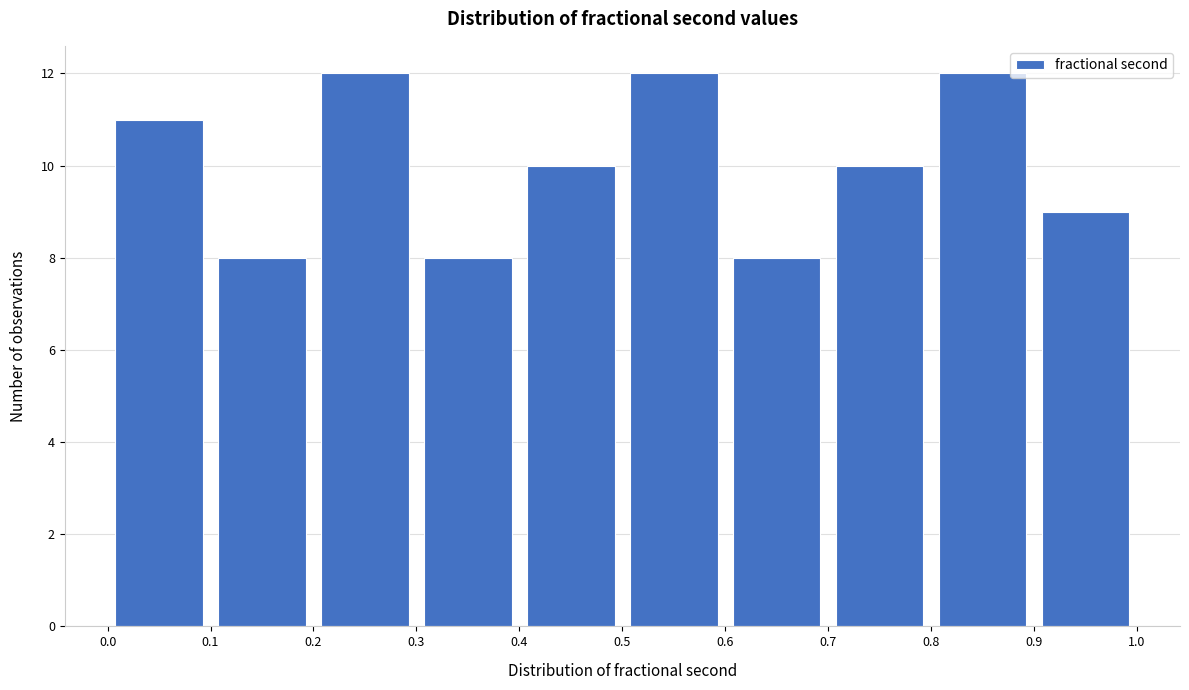

Reading left to right, list every bar in this chart as the range it spans on the x-axis followed by its height. The values are not printed on the chart, so give them approximately, as read against the axis.

0.0 to 0.1: 11
0.1 to 0.2: 8
0.2 to 0.3: 12
0.3 to 0.4: 8
0.4 to 0.5: 10
0.5 to 0.6: 12
0.6 to 0.7: 8
0.7 to 0.8: 10
0.8 to 0.9: 12
0.9 to 1.0: 9